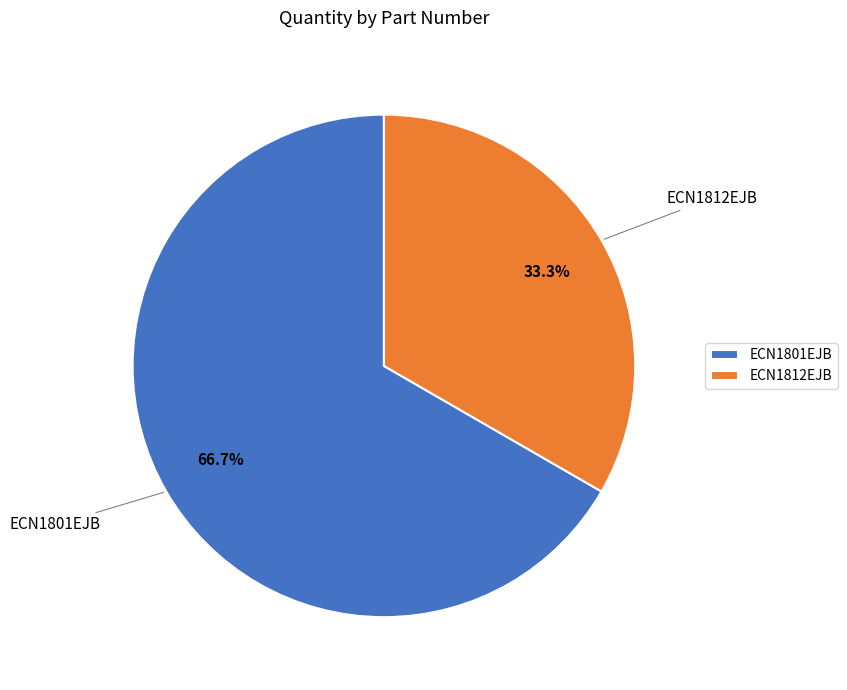

What percentage is the ECN1812EJB slice, to the nearest percent?

33%